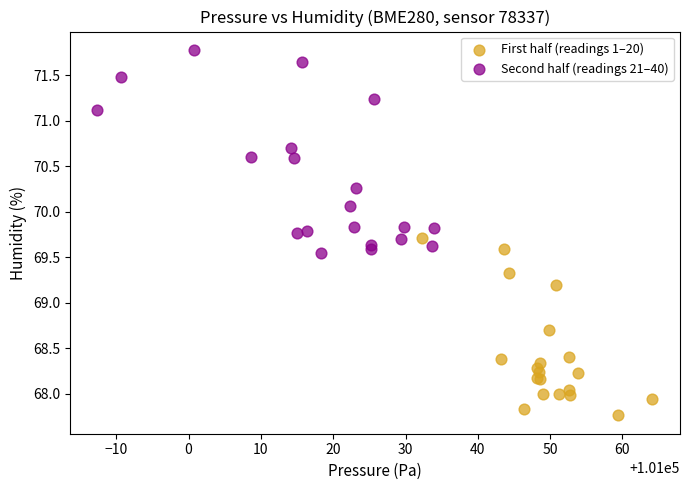

Which series reaches the minimum Y coordinate?

First half (readings 1–20)